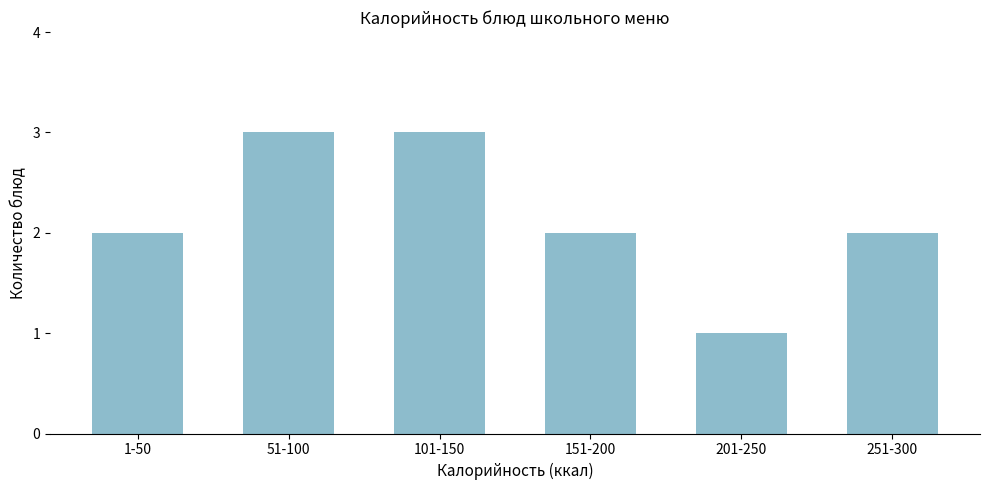

Reading right to left, list all the values displayed in this chart.

251-300=2	201-250=1	151-200=2	101-150=3	51-100=3	1-50=2